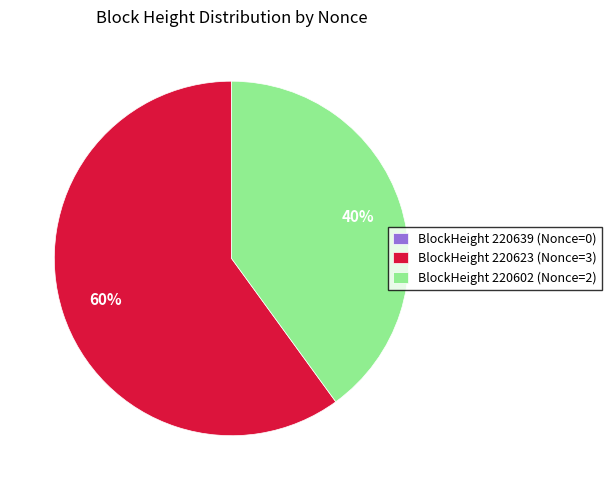

Which has a higher value, BlockHeight 220623 (Nonce=3) or BlockHeight 220602 (Nonce=2)?

BlockHeight 220623 (Nonce=3)